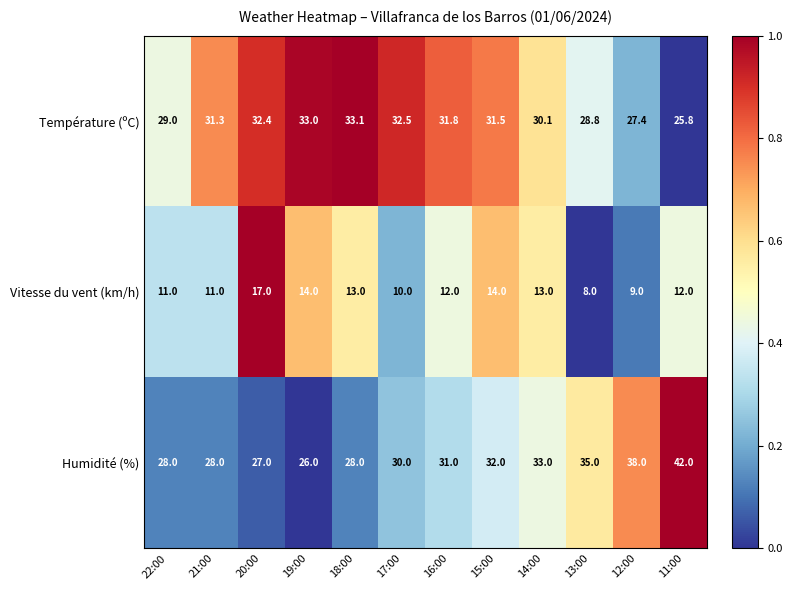

List the series in order of their peak value, lowest first.

Vitesse du vent (km/h), Température (ºC), Humidité (%)